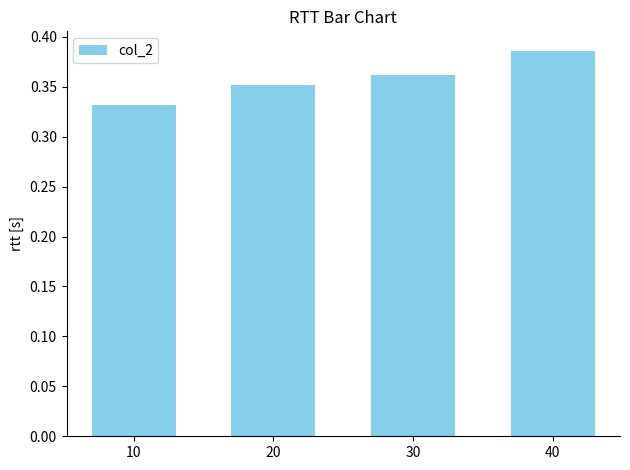

Rank the categories by value from highest to lowest.

40, 30, 20, 10